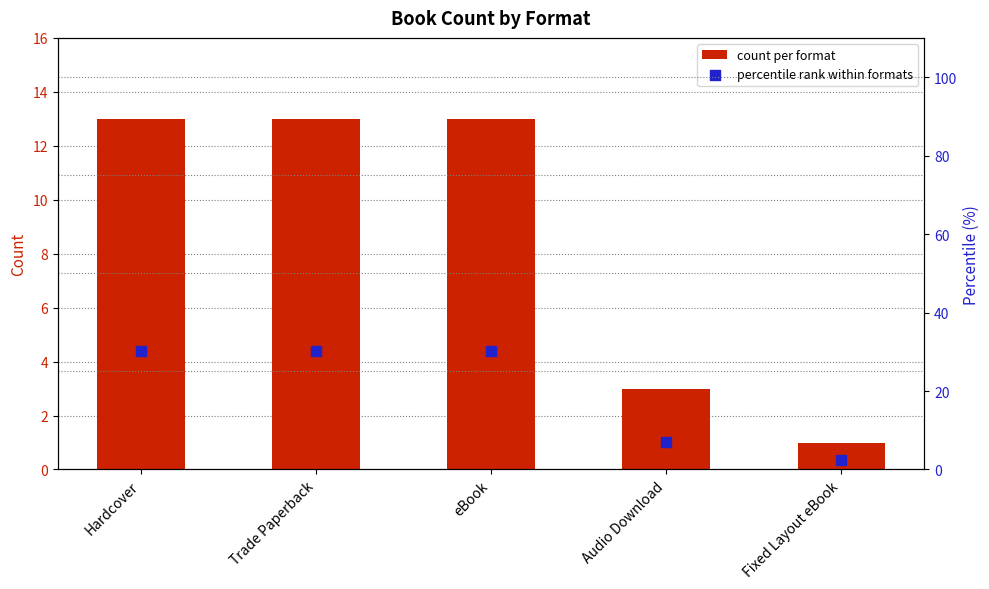

Which series has the largest total across all categories?

percentile rank within formats